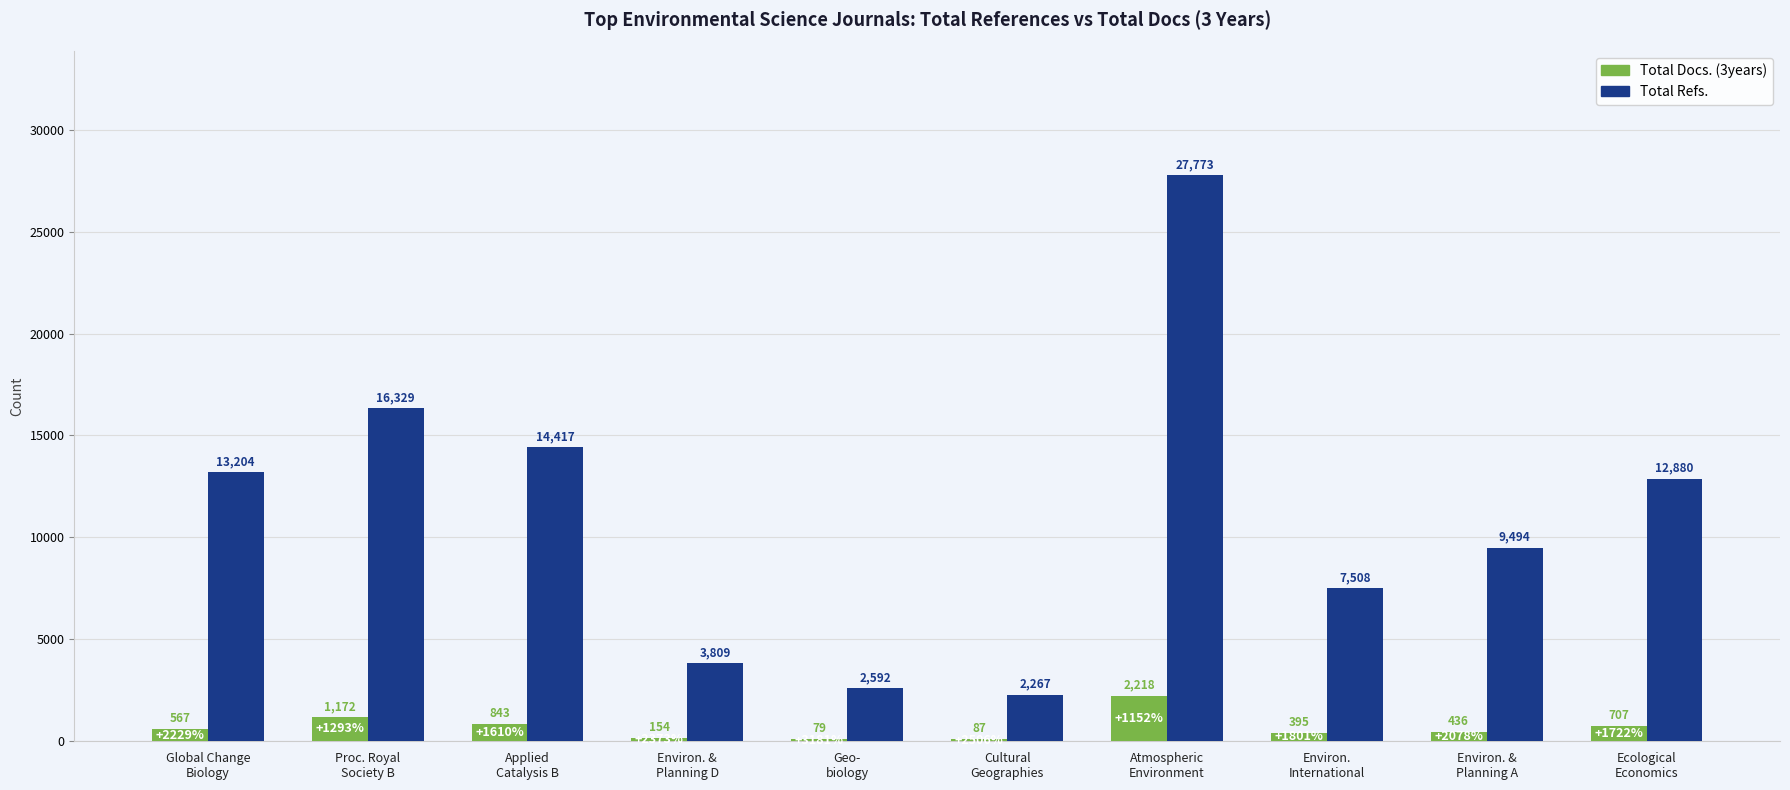

Which series has the largest total across all categories?

Total Refs.